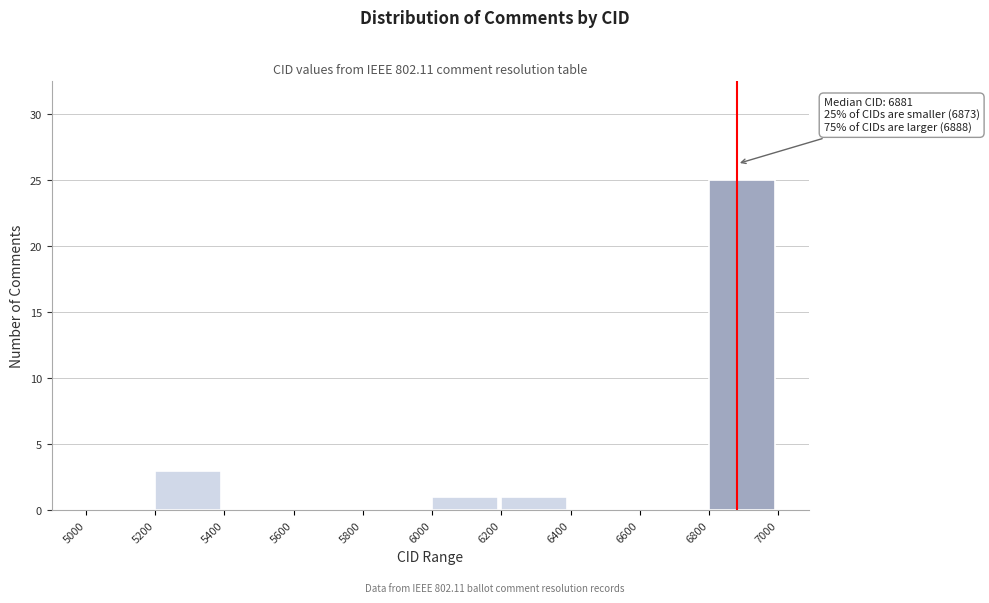

Which range on the x-axis has the tallest bar?

6800 to 7000